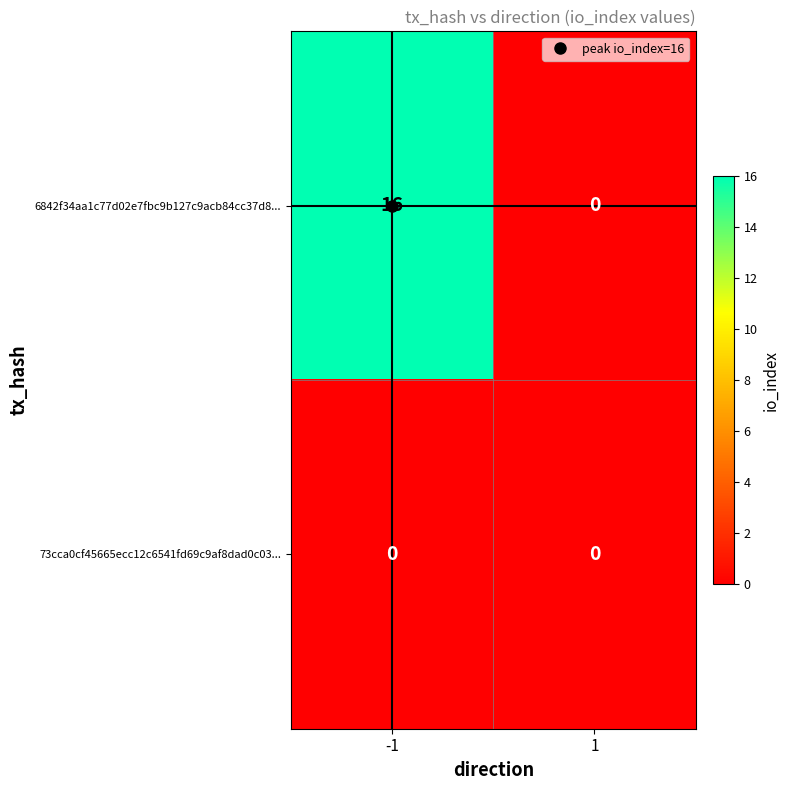

Which label corresponds to the largest value in the chart?

-1